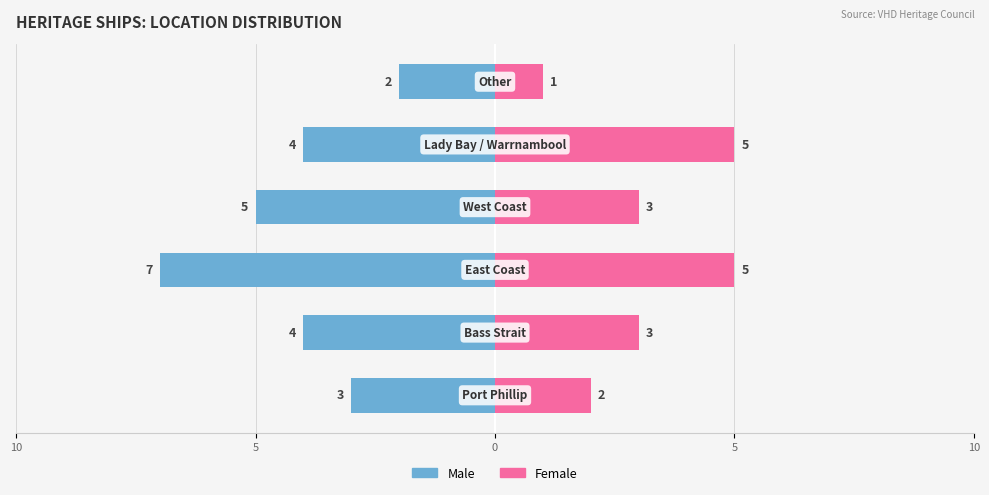

Does the chart contain stacked bars?

No